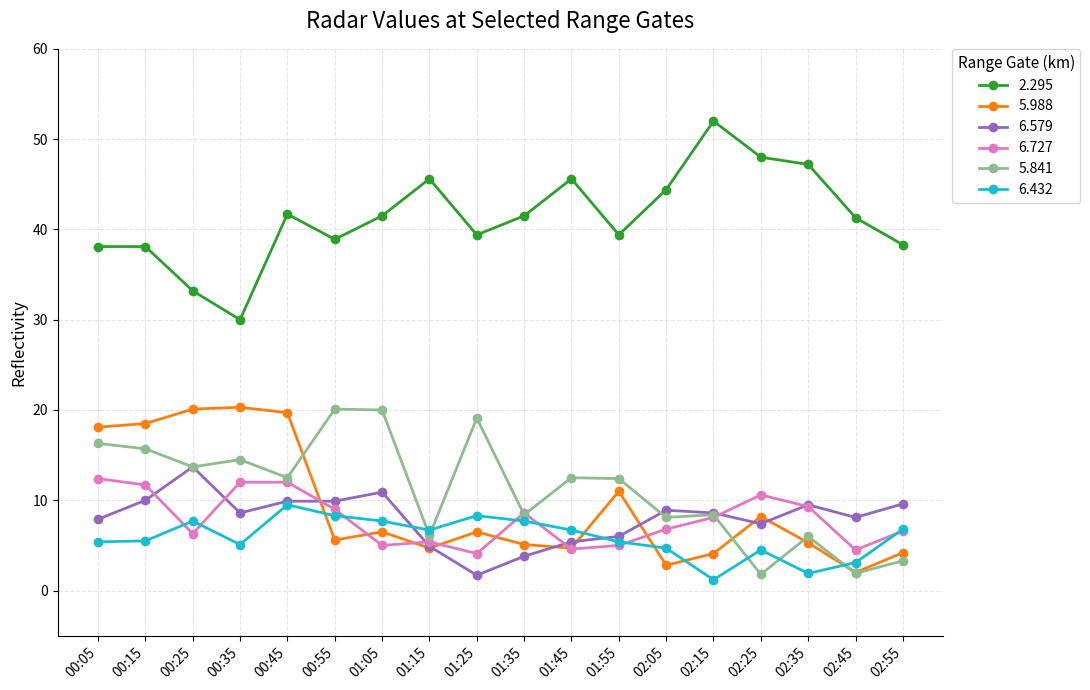

Which series has the widest spread of values?

2.295